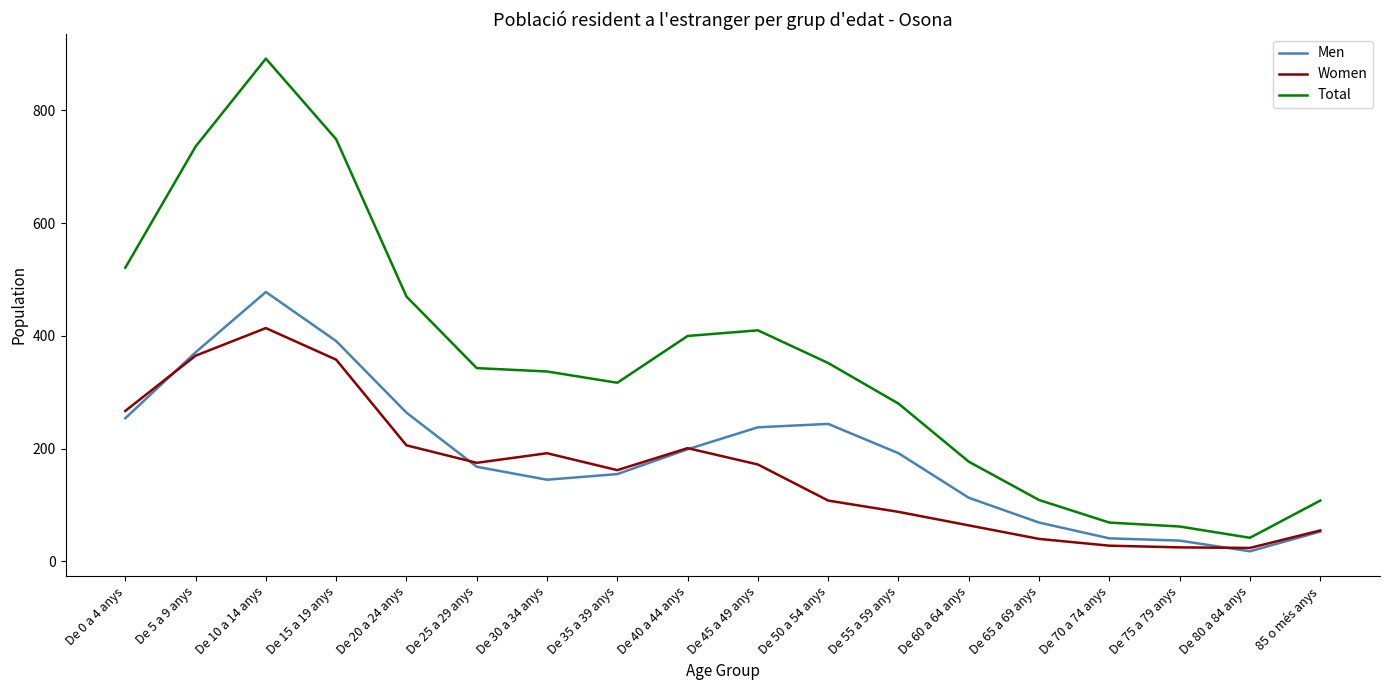

What is the average value of the Men series?

191